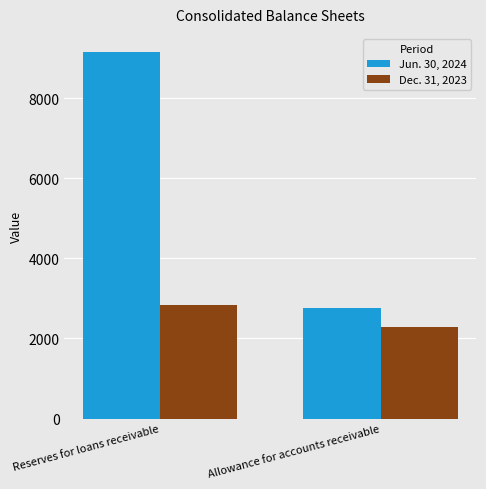

What is the value of the Dec. 31, 2023 bar at the 2nd from the left?

2282